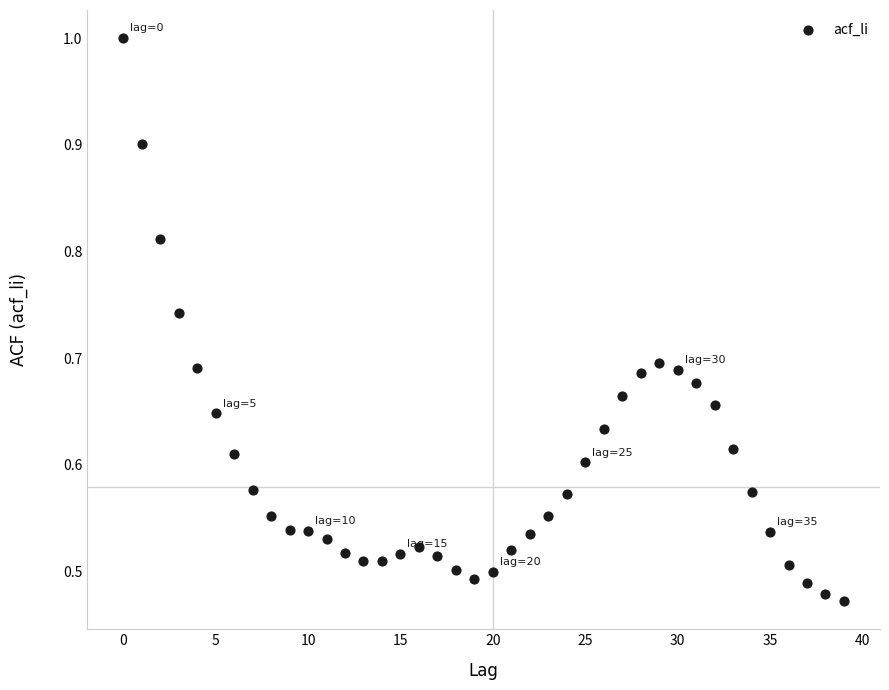

Count the number of points in this scatter plot.

40